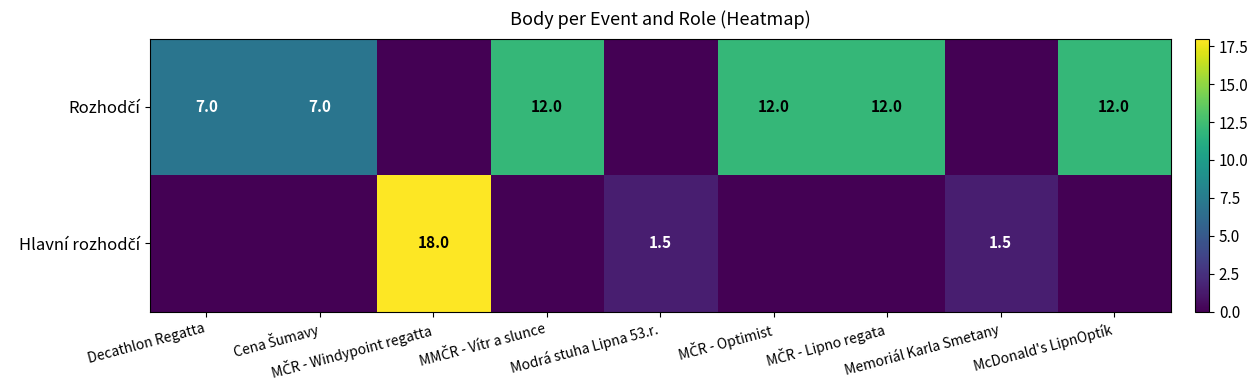

The Hlavní rozhodčí series shows 0.0 at Cena Šumavy. True or false?

True